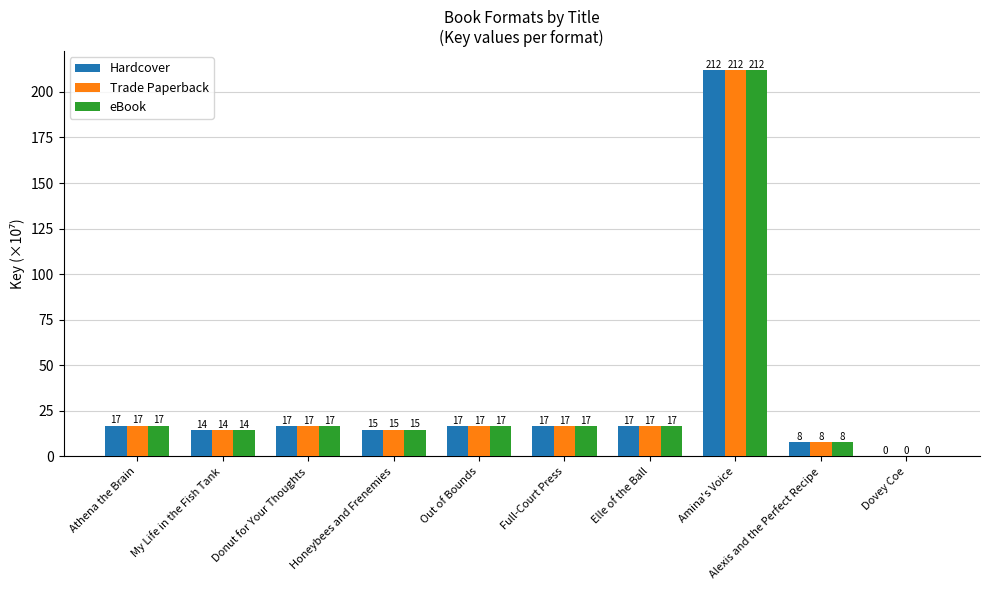

What is the greatest value displayed?

211.7